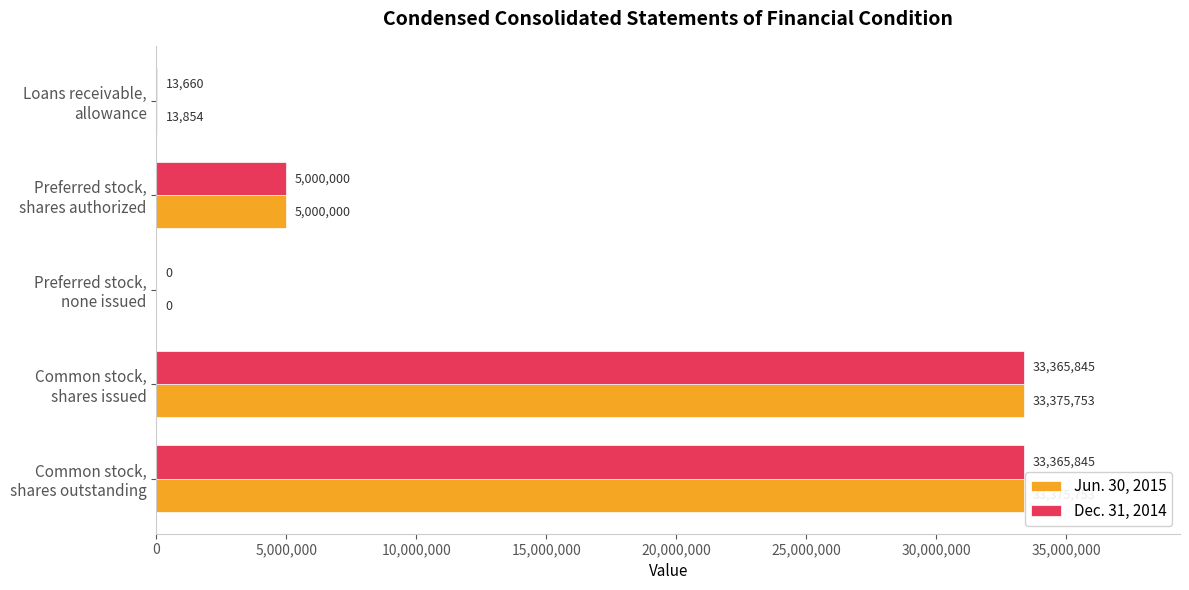

Which series has the largest total across all categories?

Jun. 30, 2015